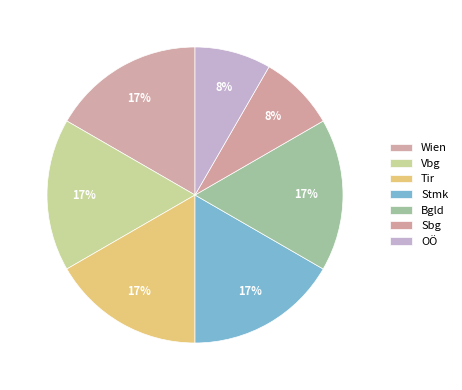

How many slices are in this pie chart?

7